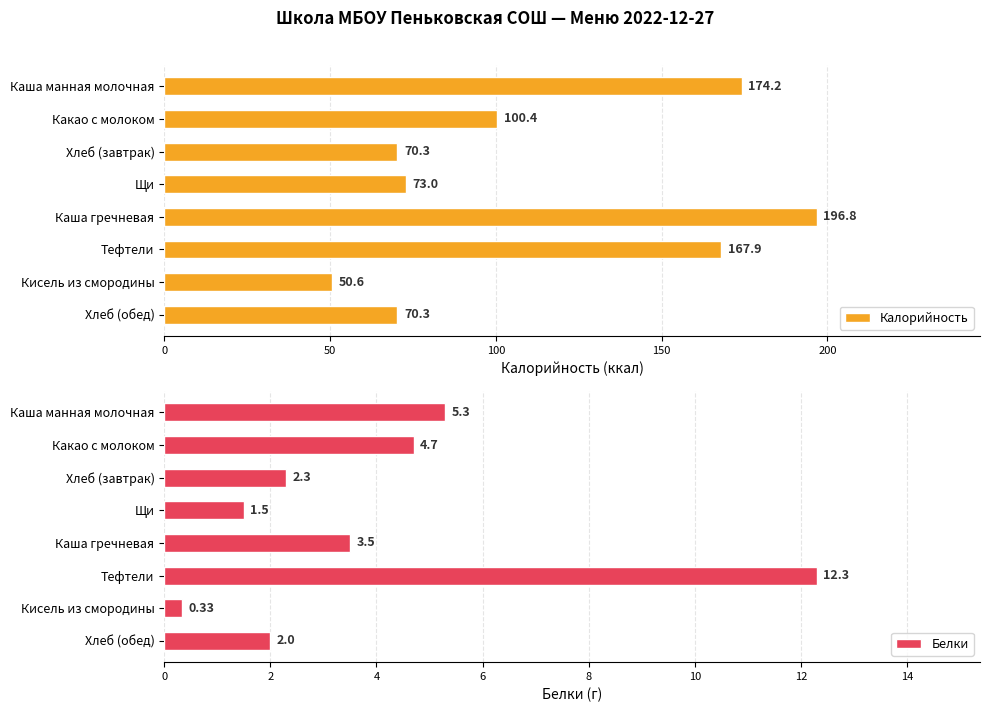

Reading left to right, list all the values displayed in this chart.

Калорийность: 174.2	100.4	70.3	73.0	196.8	167.9	50.6	70.3
Белки: 5.3	4.7	2.3	1.5	3.5	12.3	0.3	2.0